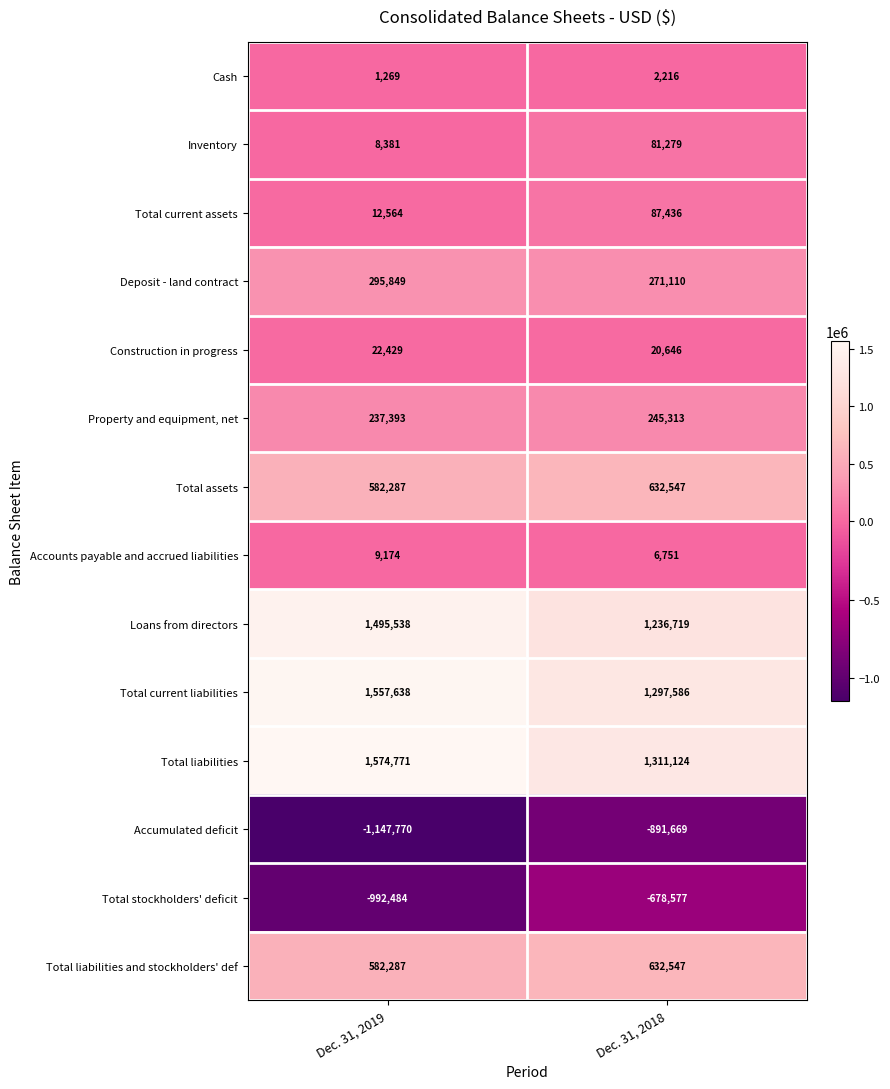

Where is Deposit - land contract nearest to the value 283479?

Dec. 31, 2018